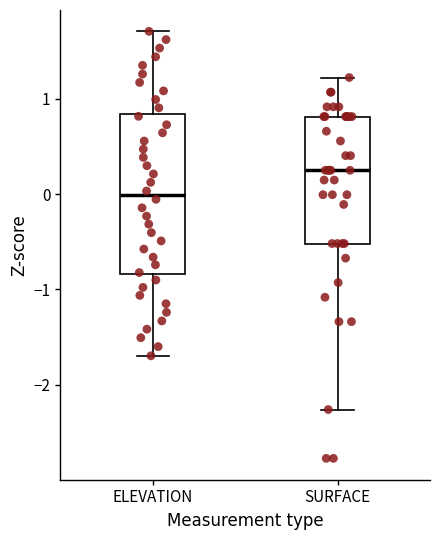

Reading left to right, transcribe this box plot: for each box, give where its median line is, the range the box spans, and where its two whiskers end, as read against the y-axis. The values are not printed on the chart, so give them approximately, as read against the axis.

ELEVATION: median 0.0, box -0.8 to 0.8, whiskers -1.7 to 1.7
SURFACE: median 0.2, box -0.5 to 0.8, whiskers -2.3 to 1.2